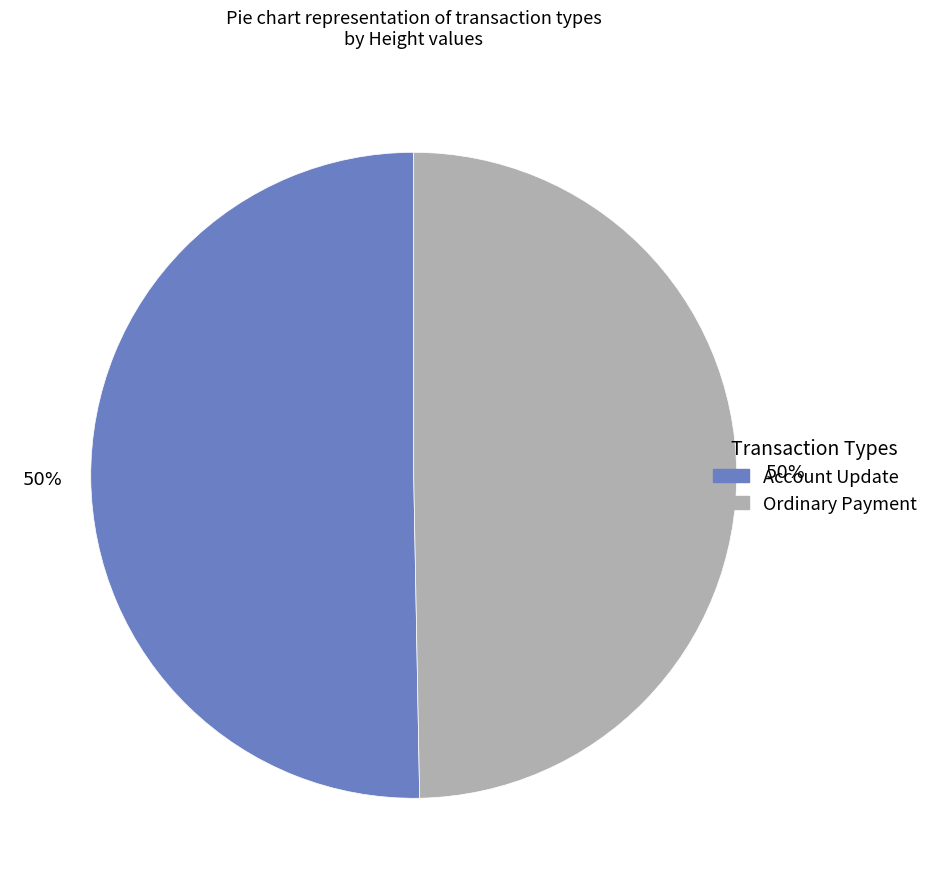

To the nearest percent, what is the average slice percentage?

50%